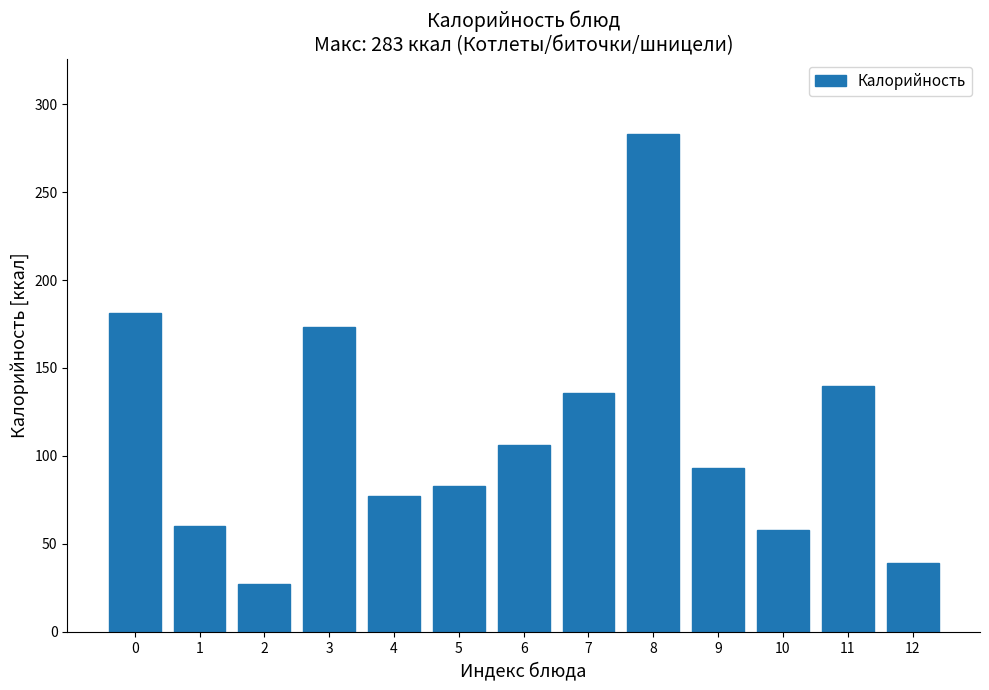

Reading left to right, extract all data points from this chart.

0=181	1=60	2=27	3=173	4=77	5=83	6=106	7=136	8=283	9=93	10=58	11=140	12=39